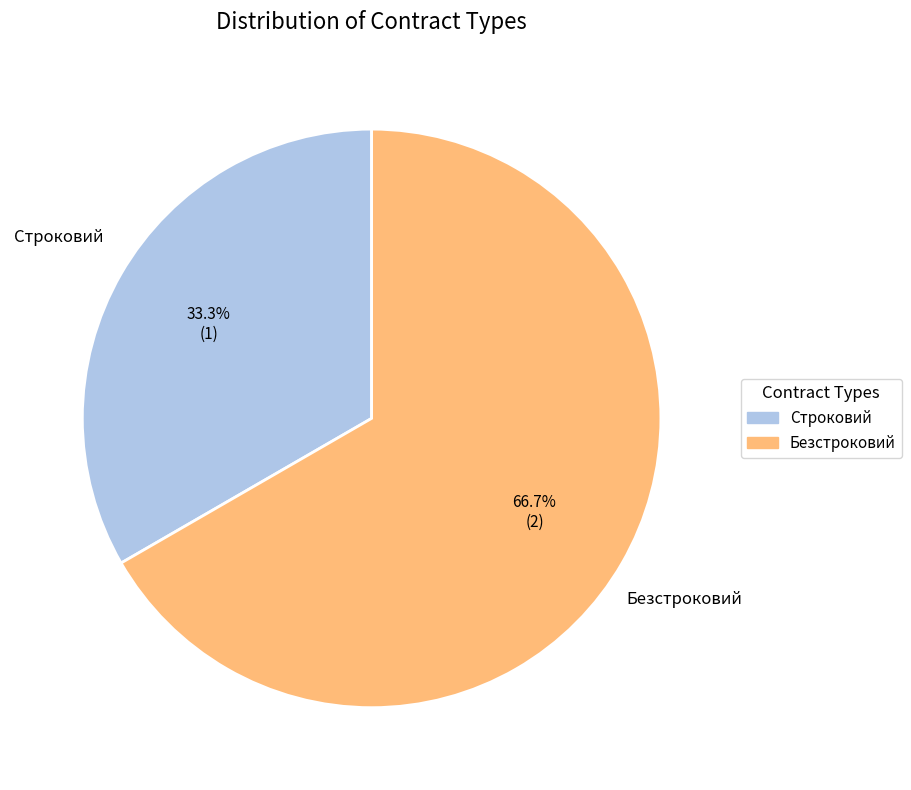

True or false: Строковий accounts for 48% of the total.

False